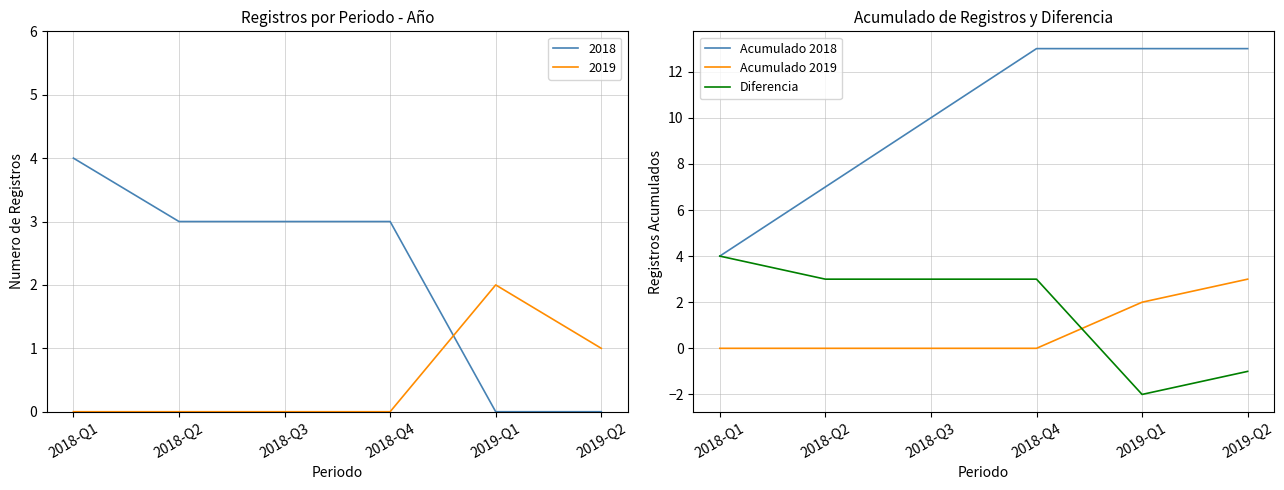

What position from the right is 2018-Q2?

5